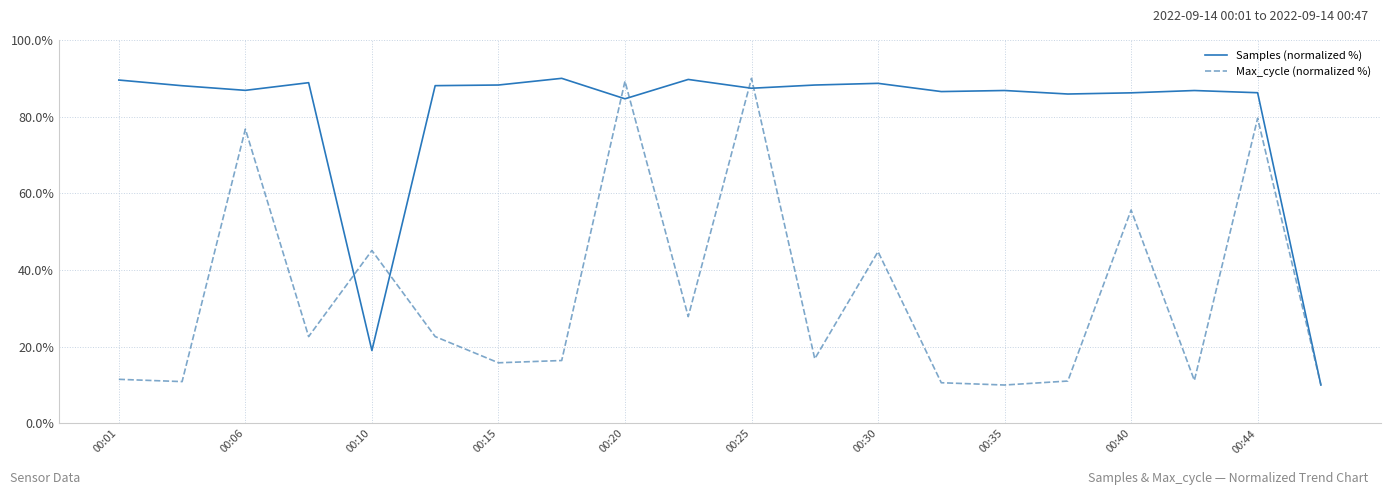

What is the maximum value shown in the chart?

90.0